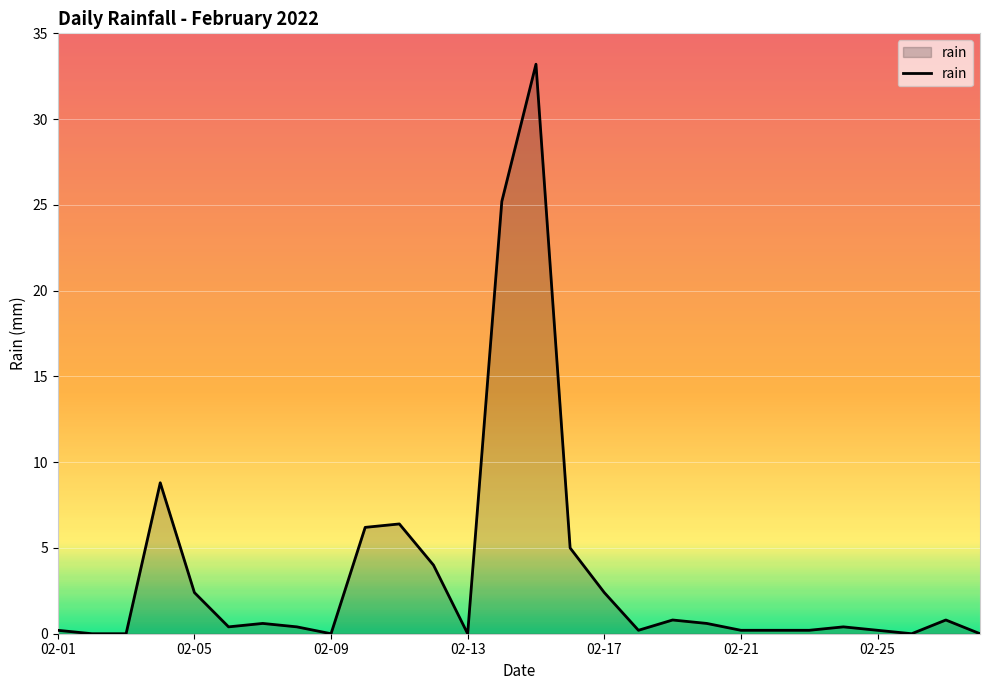

What is the difference between the maximum and minimum values?

33.2